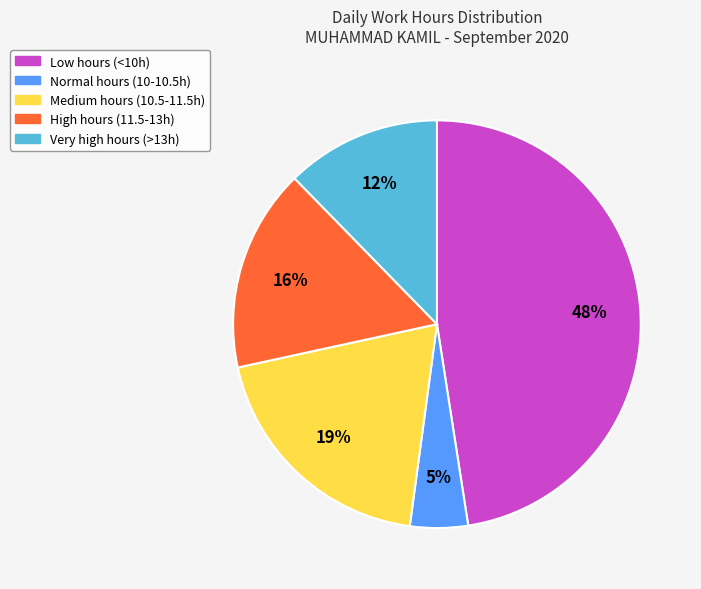

Does any single category account for the majority?

No